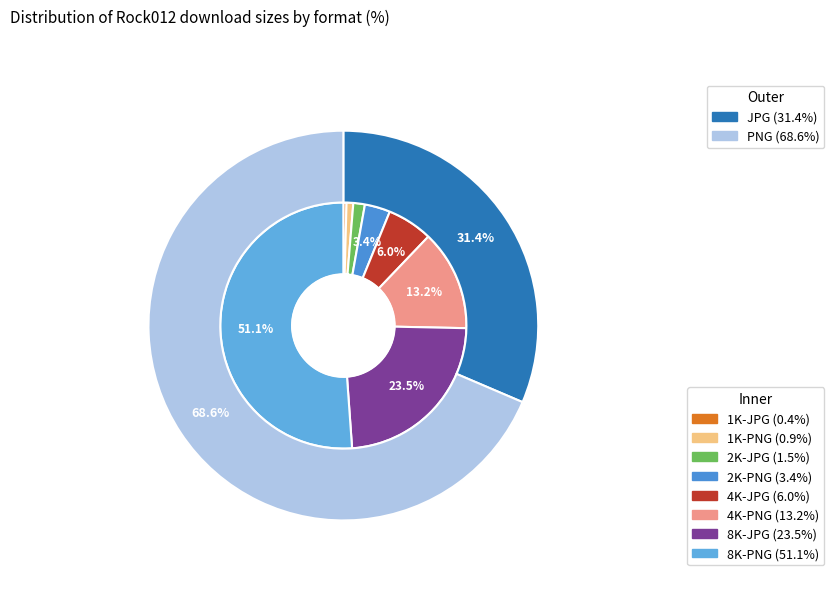

What percentage is the 1K-PNG slice, to the nearest percent?

1%